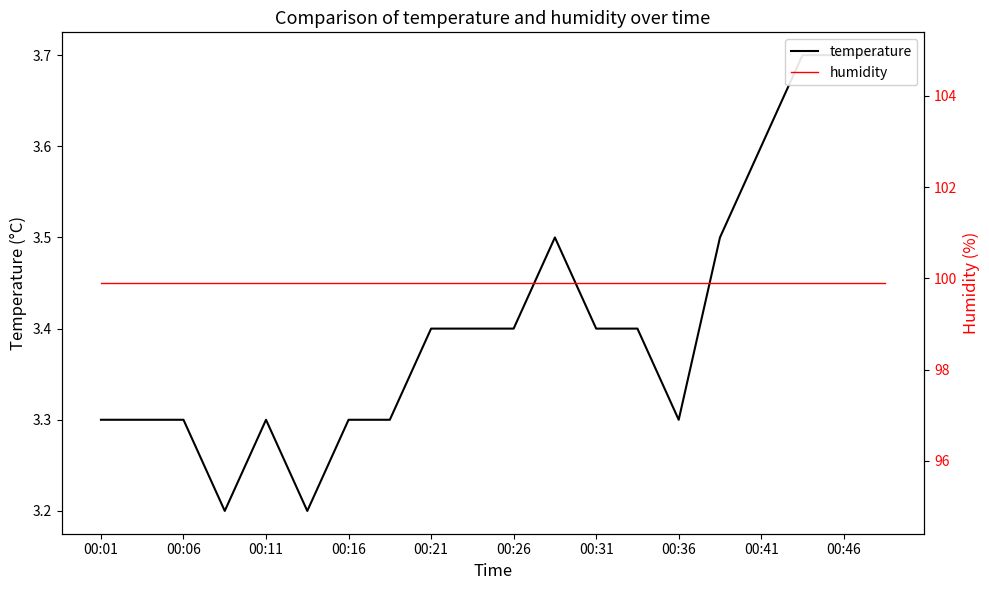

True or false: humidity and temperature intersect in this chart.

False